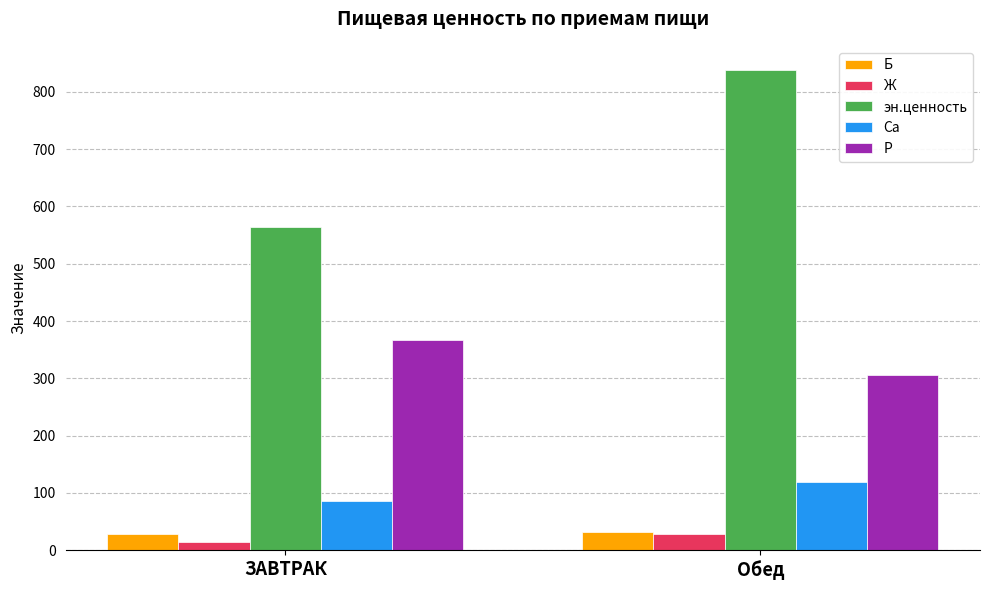

Which series changed the most between ЗАВТРАК and Обед?

эн.ценность